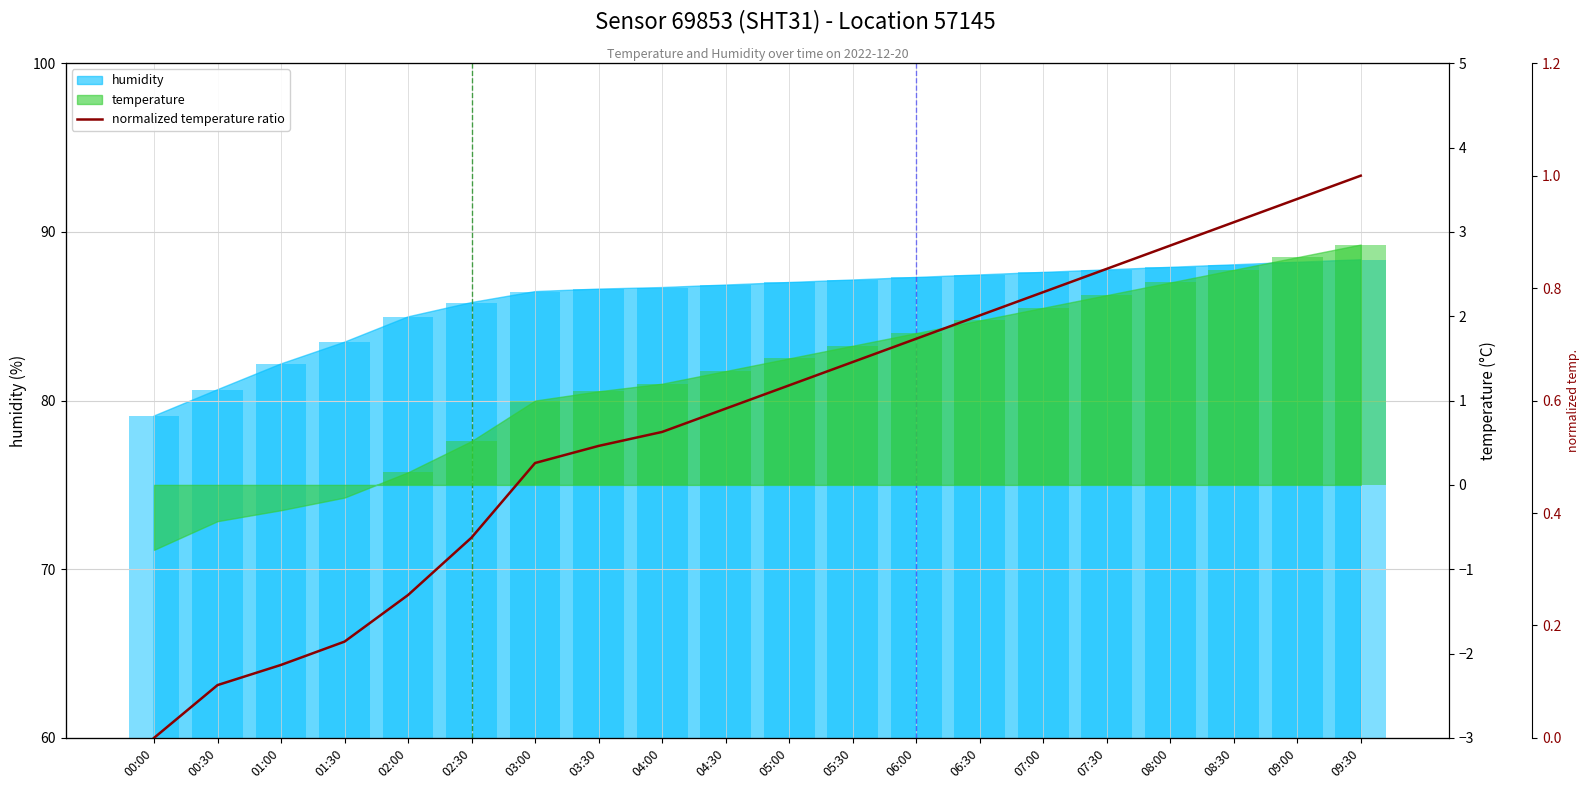

What position from the right is 00:30?

19